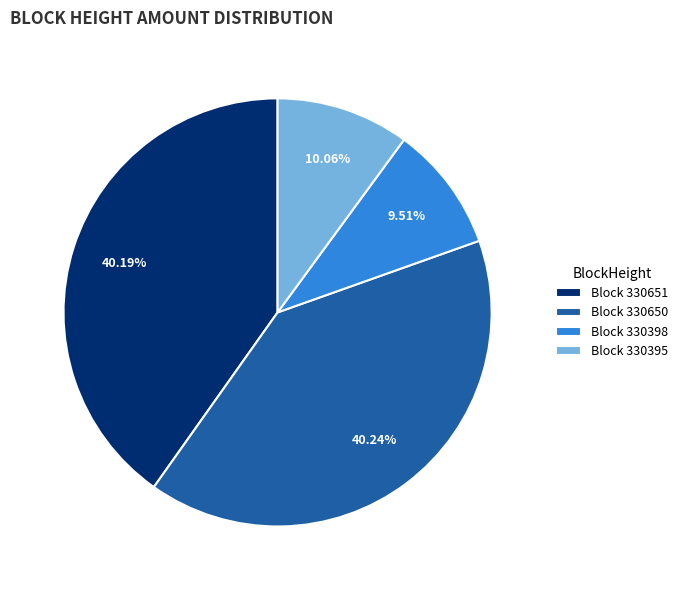

What is the smallest slice in the pie chart?

Block 330398